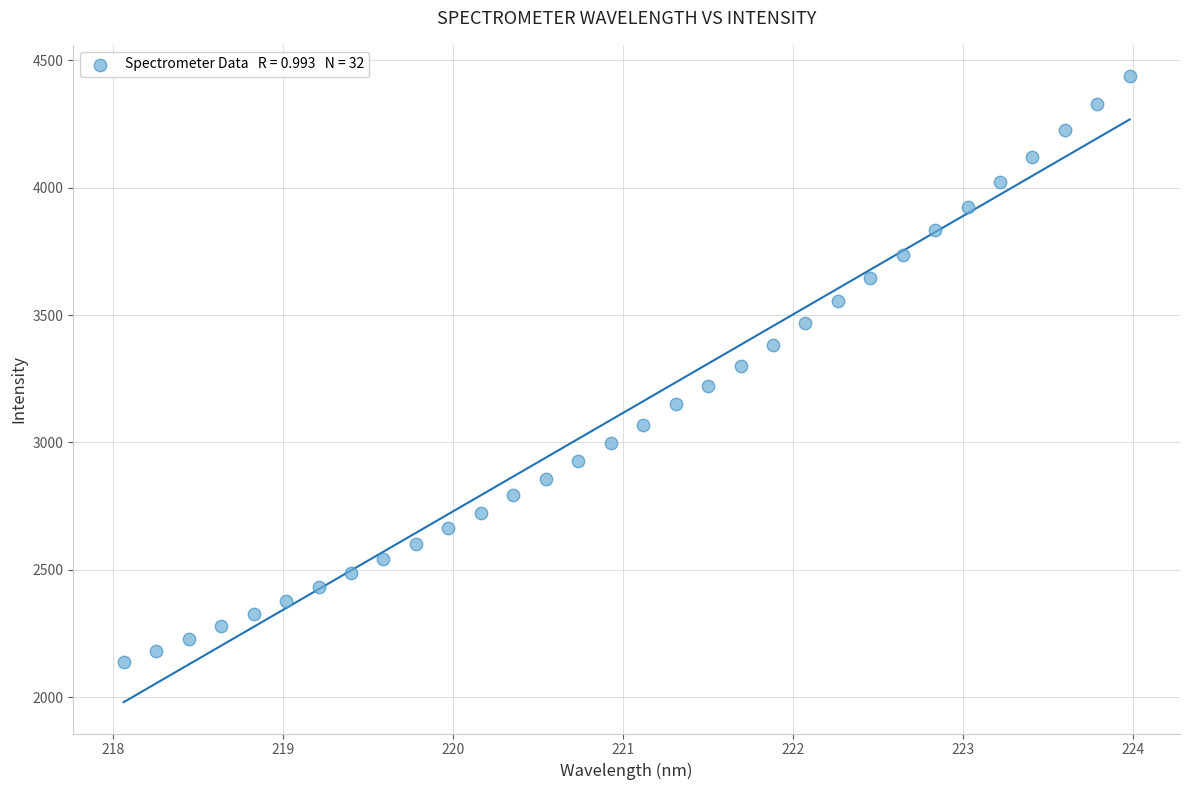

What is the range of X values (max minus min)?

5.9